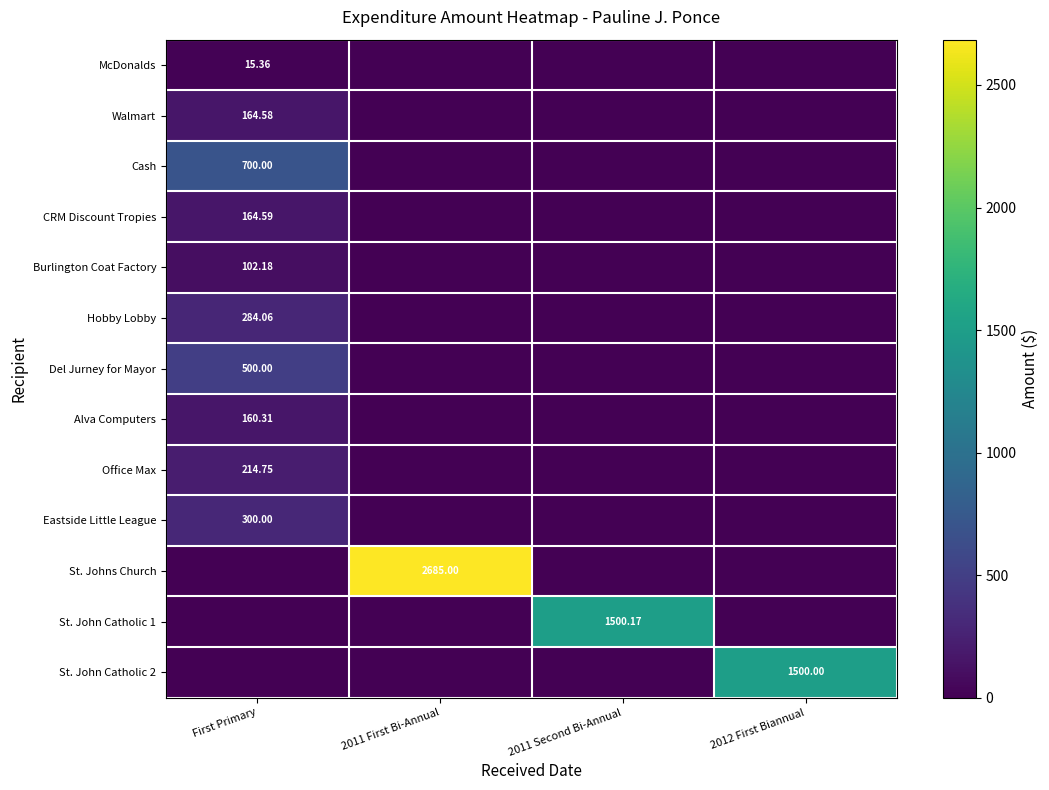

At which category does the chart reach its minimum across all series?

2011 First Bi-Annual